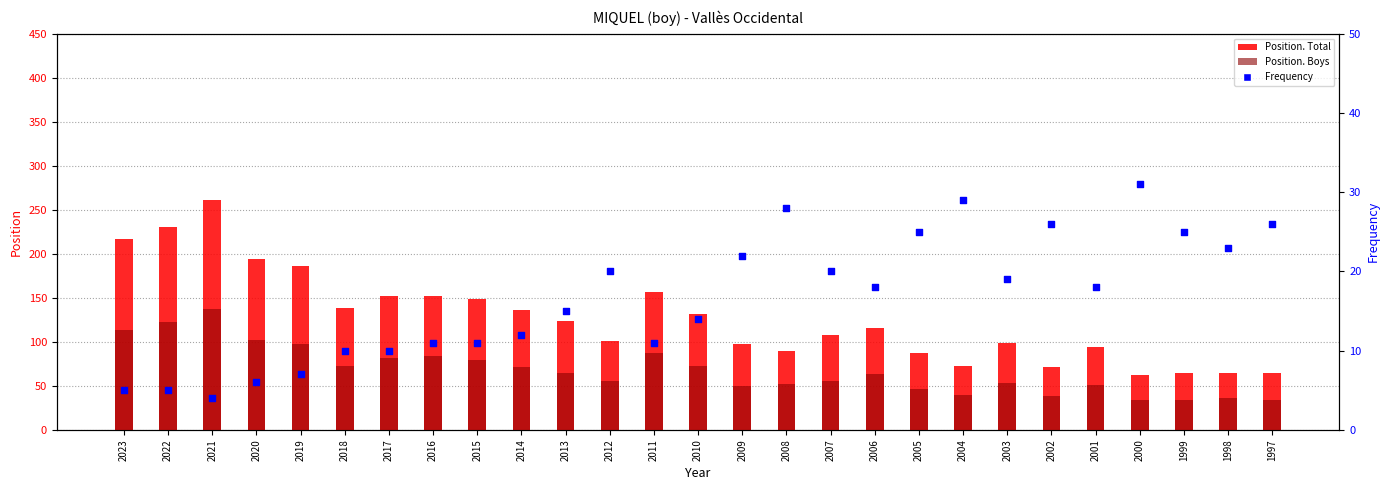

What are all the series names shown in the legend?

Position. Total, Position. Boys, Frequency